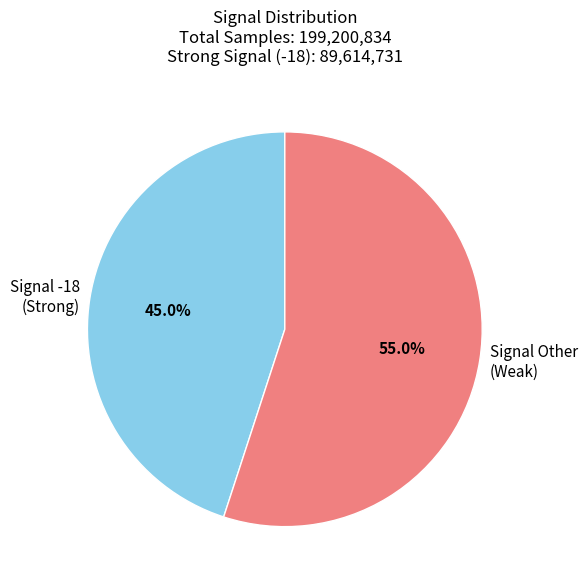

Count the number of slices in the pie.

2